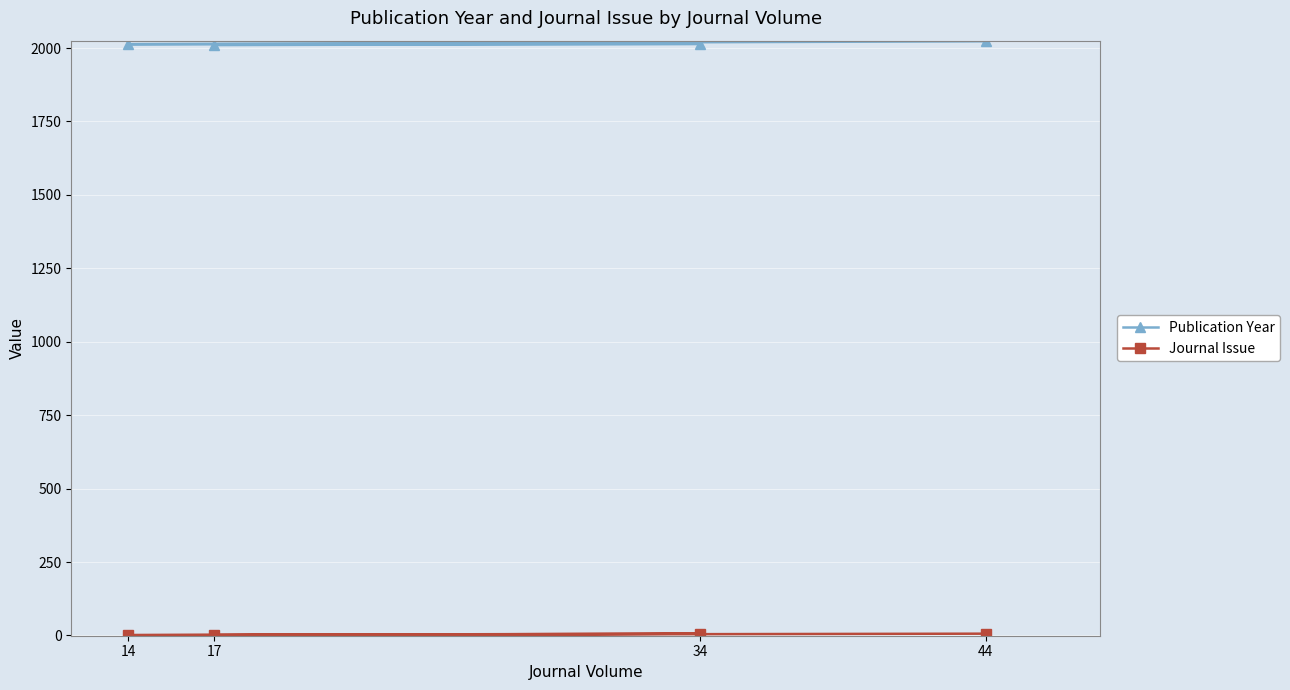

How many lines are shown in the chart?

2